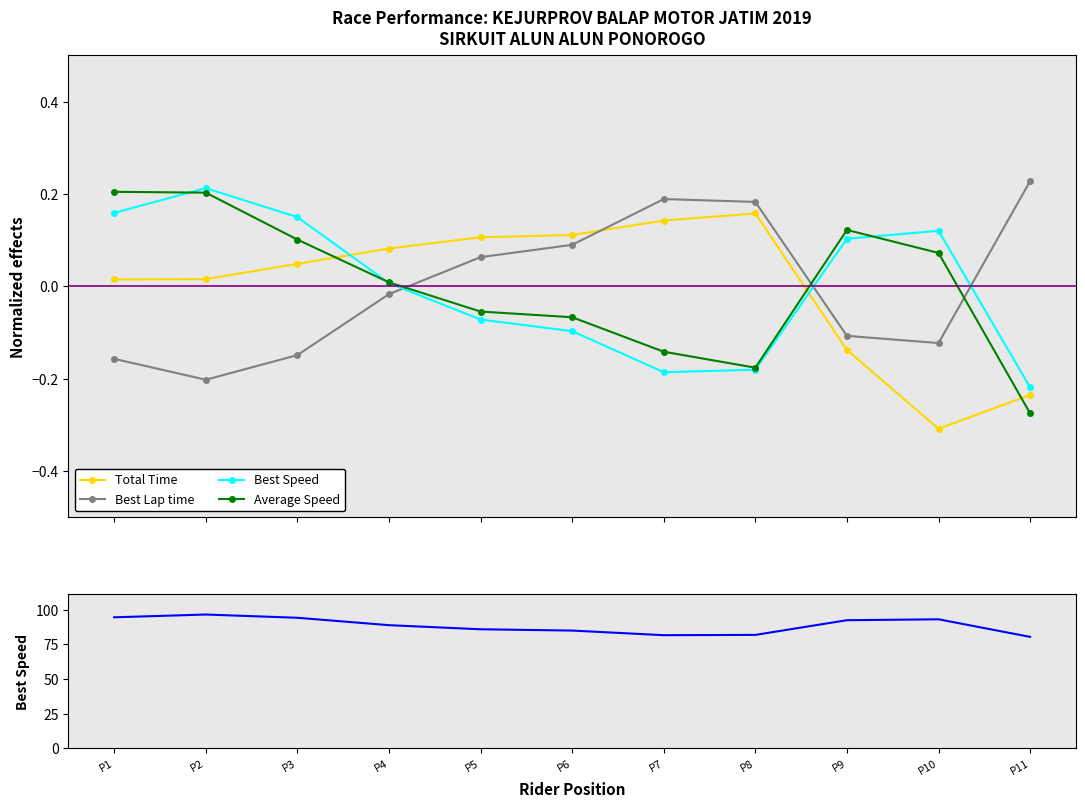

Which series changed the most between P10 and P11?

Best Speed